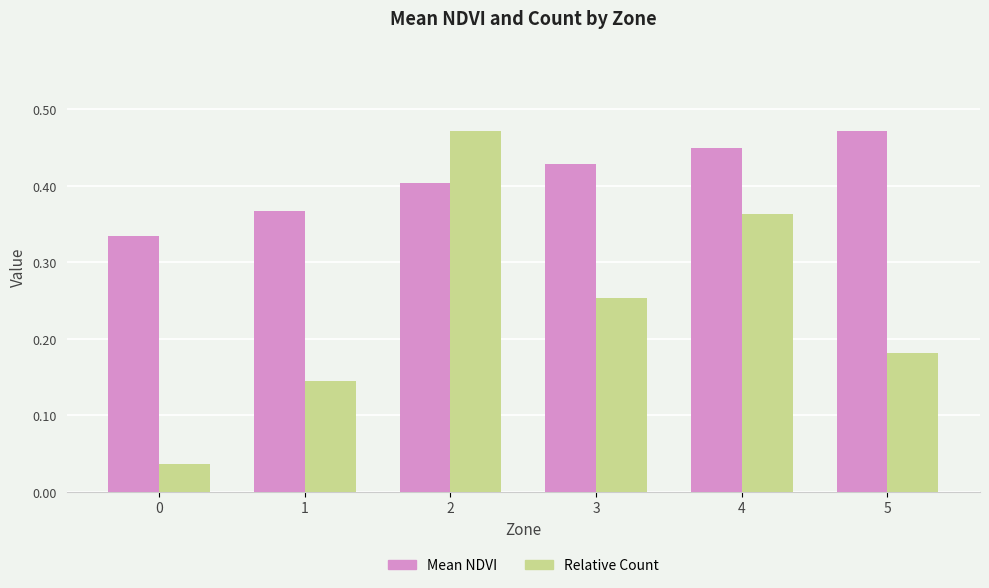

Rank the series at 5 from highest to lowest value.

Mean NDVI, Relative Count